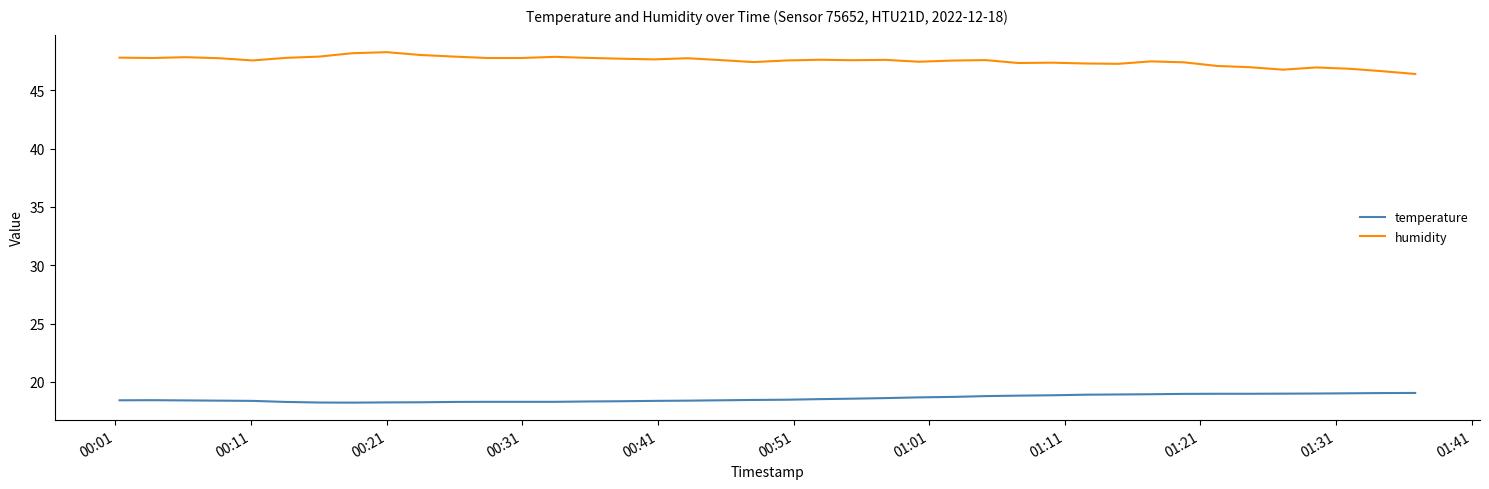

What are all the series names shown in the legend?

temperature, humidity